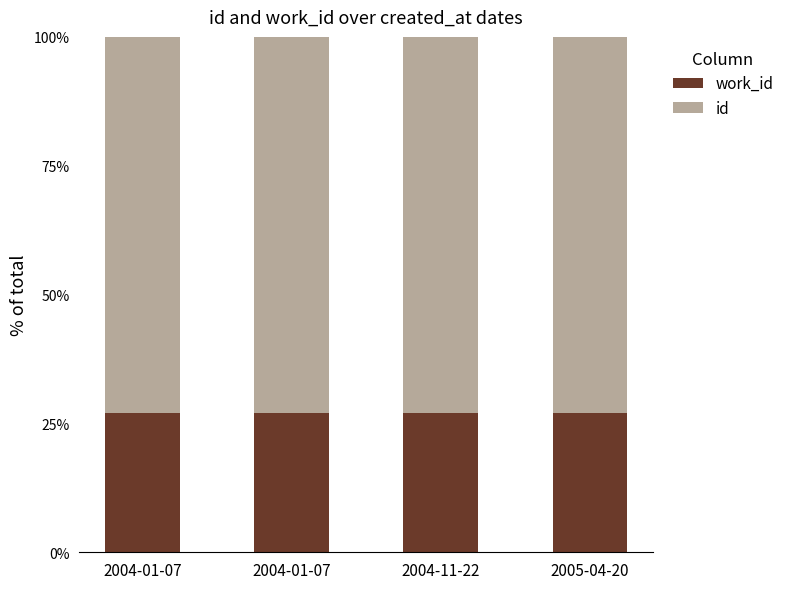

What is the label of the 3rd bar from the left?

2004-11-22